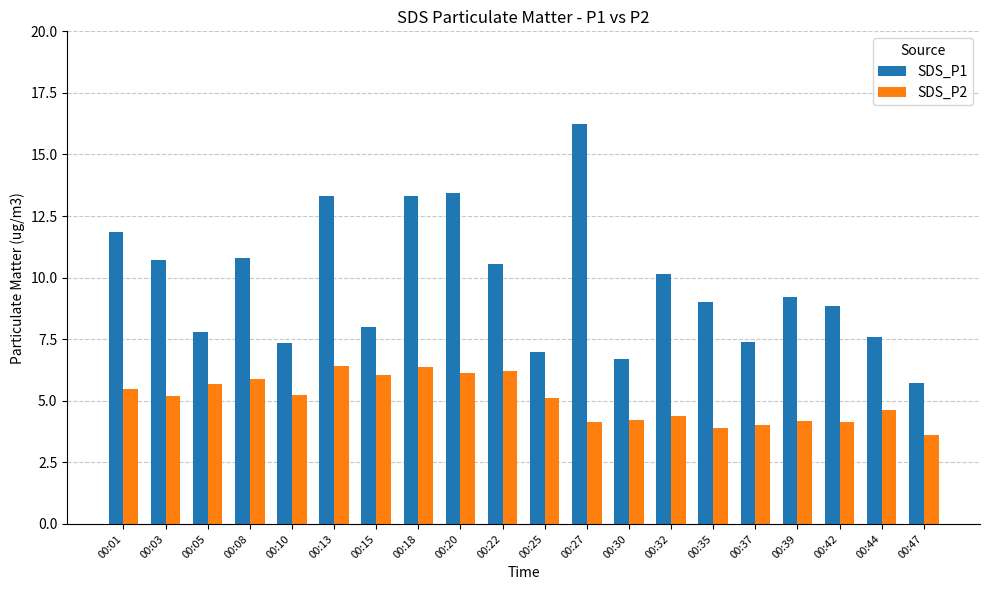

Which category has the lowest value in the SDS_P1 series?

00:47